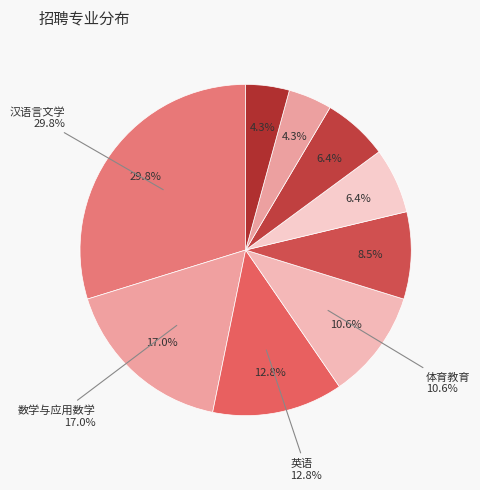

Is 历史学 the majority of the pie?

No